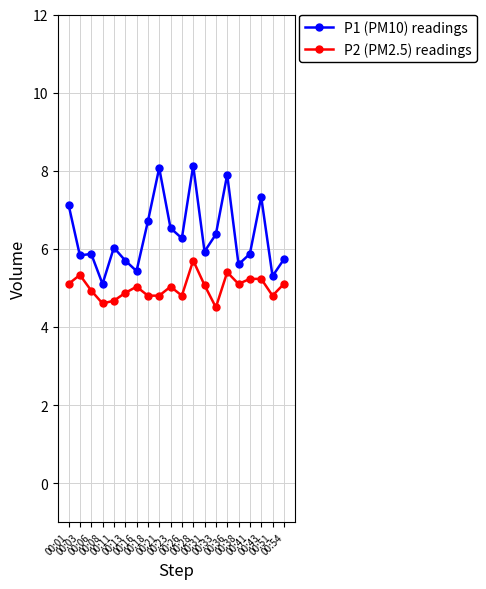

How many data points in P1 (PM10) readings are less than 6?

10